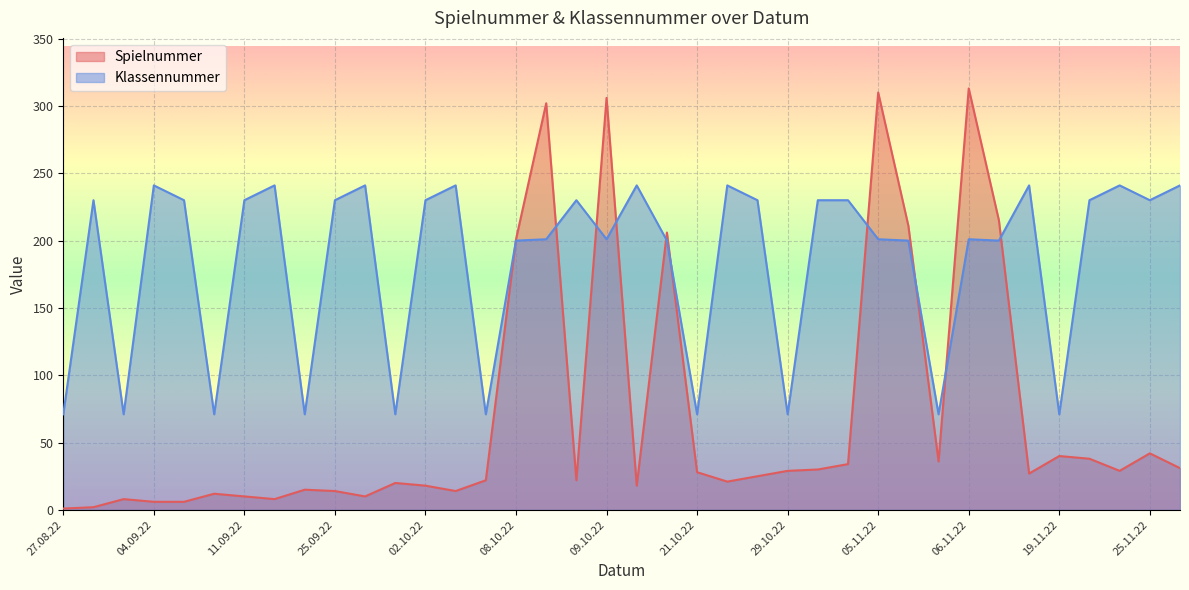

What is the maximum value shown in the chart?

313